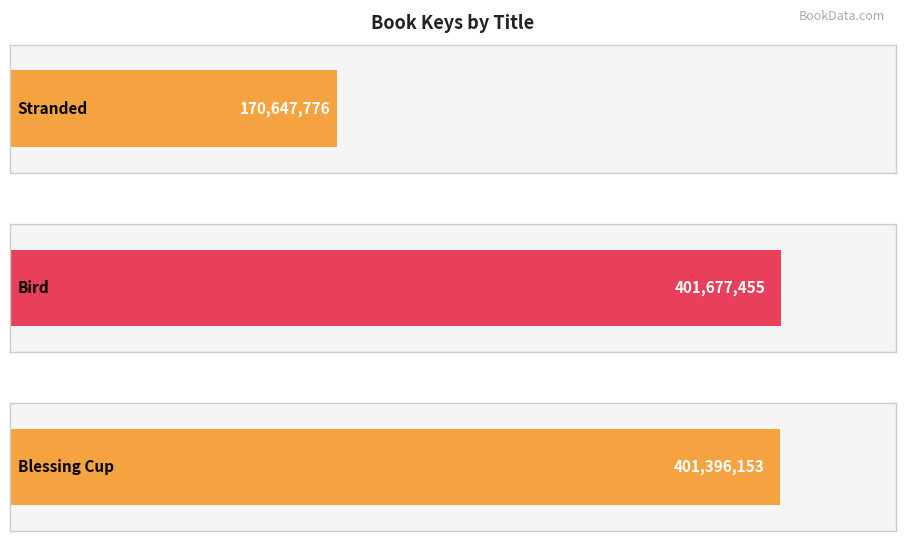

Are the bars horizontal?

Yes